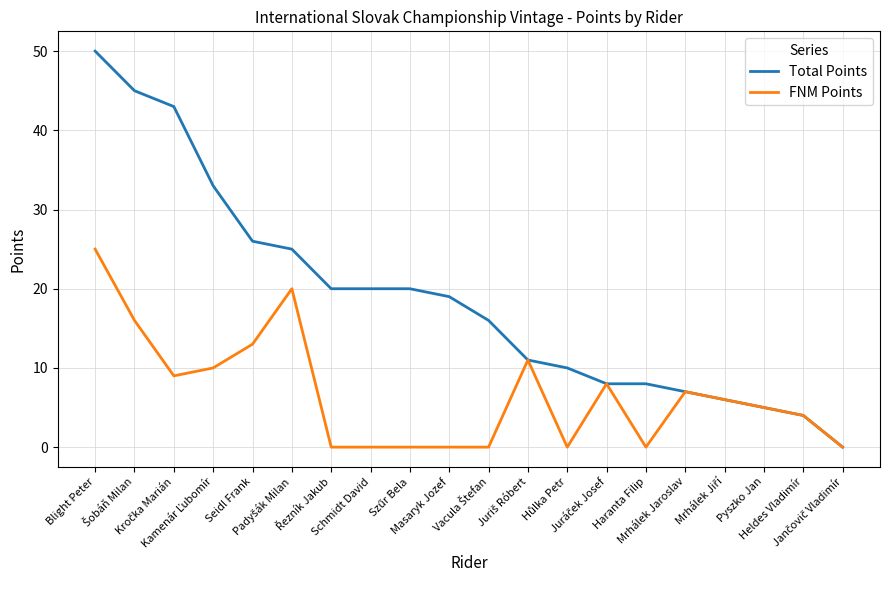

What are all the series names shown in the legend?

Total Points, FNM Points